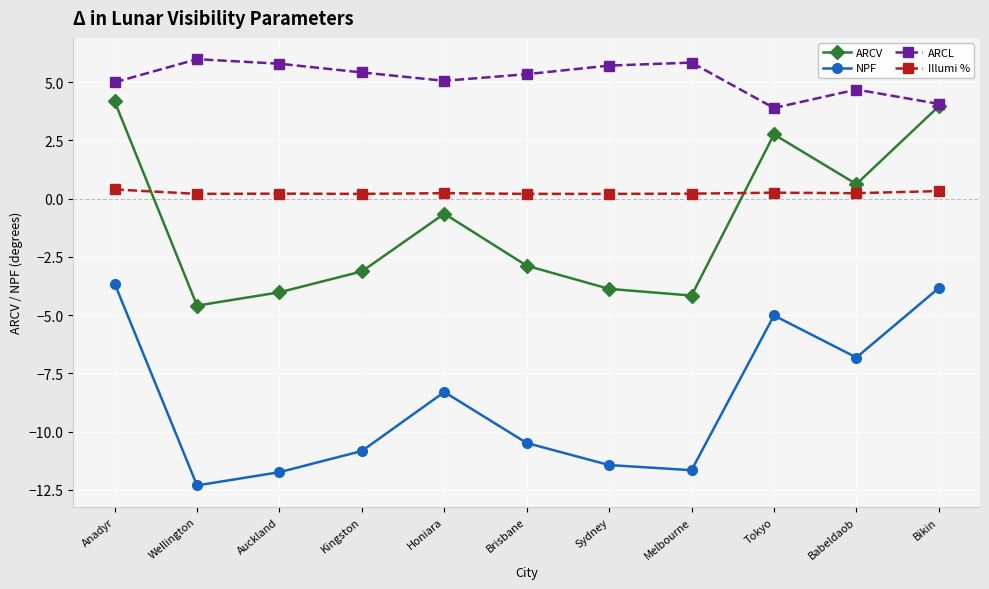

True or false: ARCL and NPF intersect in this chart.

False